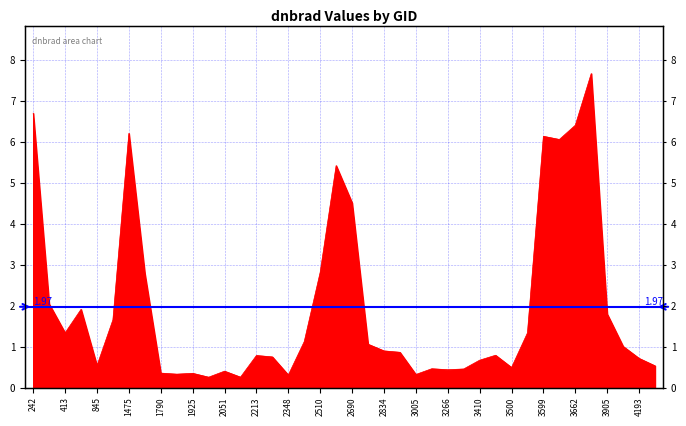

Between 1988 and 377, which is larger?

377